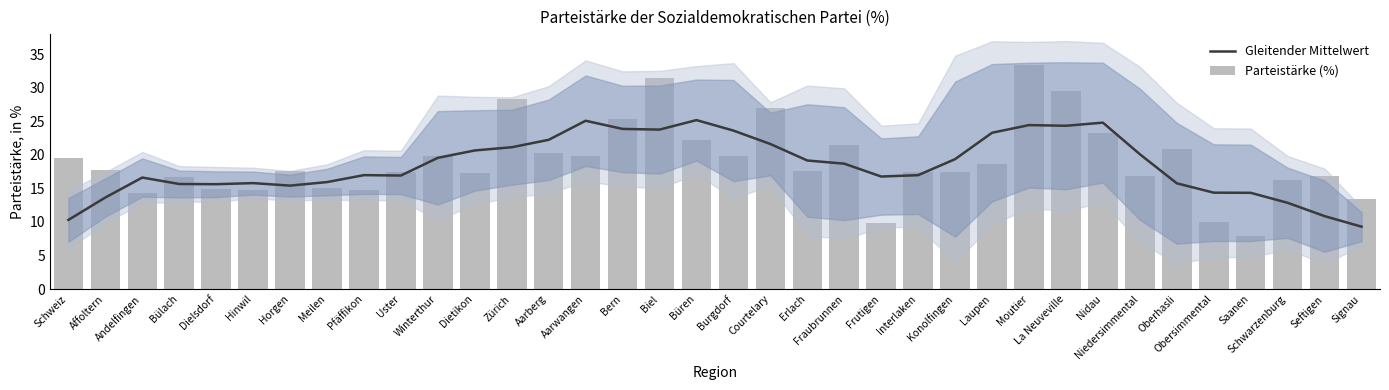

At which category does the chart reach its minimum across all series?

Saanen